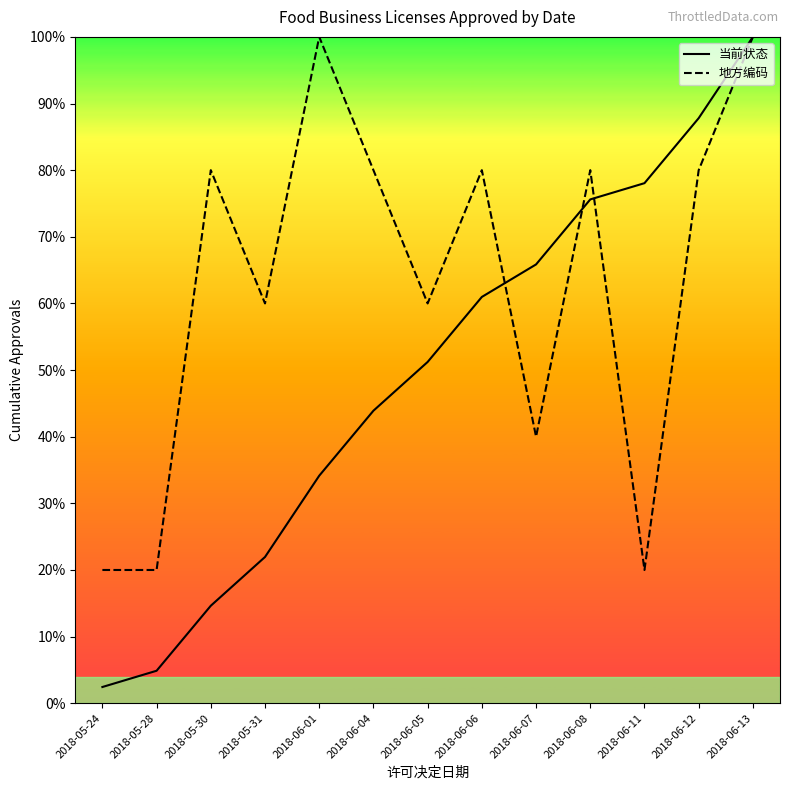

What are all the series names shown in the legend?

当前状态, 地方编码